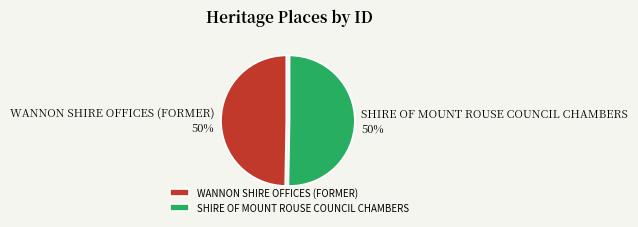

Count the number of slices in the pie.

2